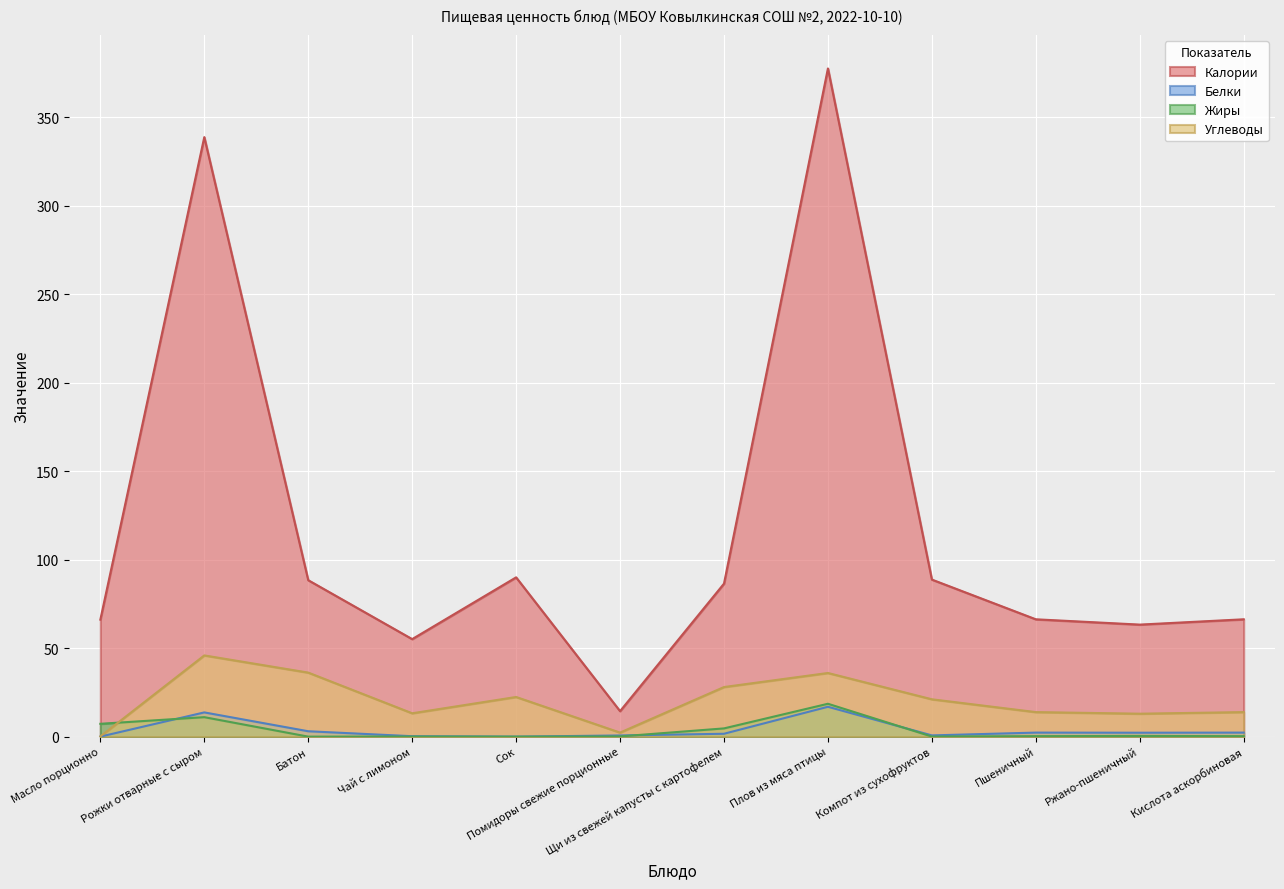

The Белки series shows 1.6 at Щи из свежей капусты с картофелем. True or false?

True